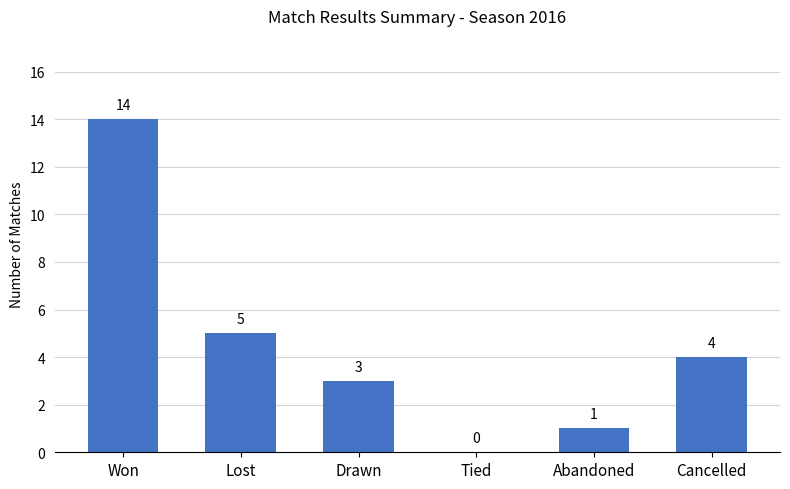

What is the maximum value shown in the chart?

14